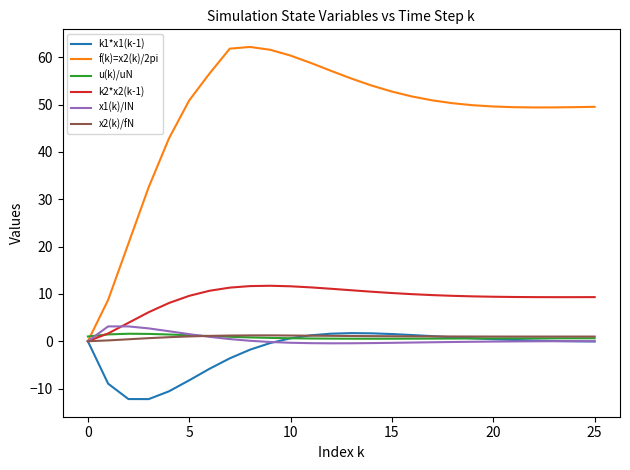

Which series has the largest total across all categories?

f(k)=x2(k)/2pi